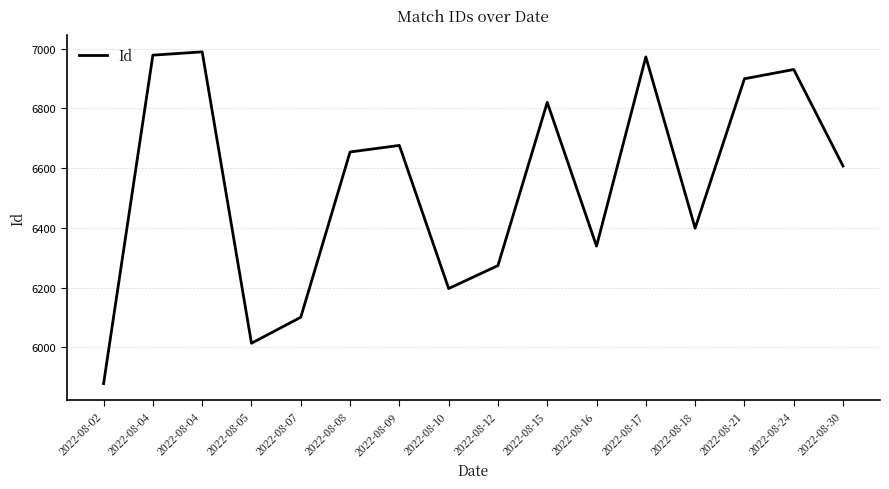

What is the change in value from 2022-08-04 to 2022-08-10?

-781